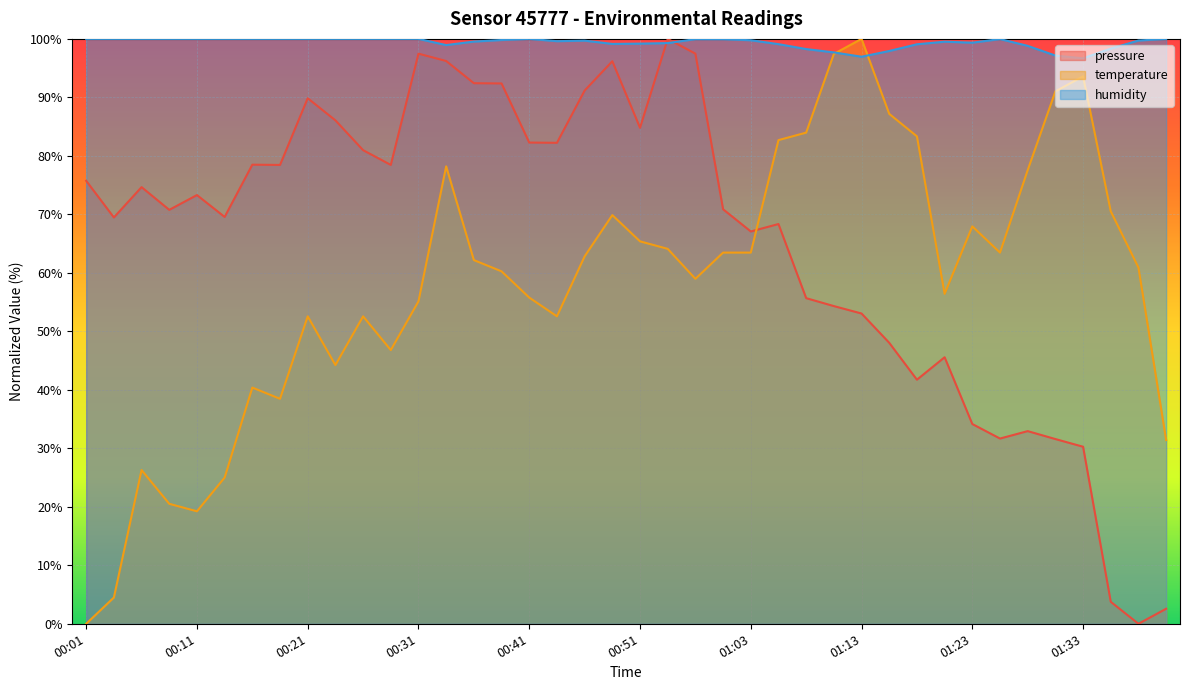

List the series in order of their overall mean, highest first.

humidity, pressure, temperature